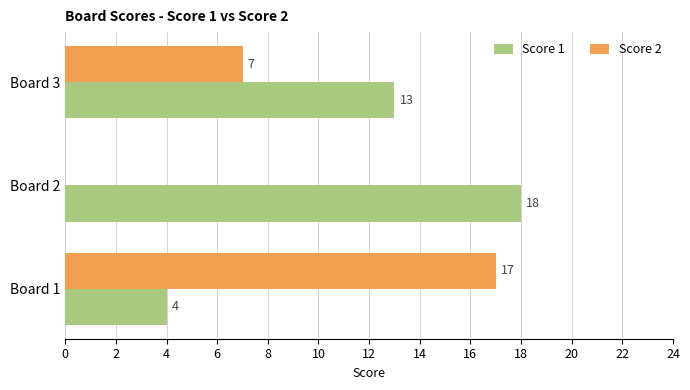

What is the greatest value displayed?

18